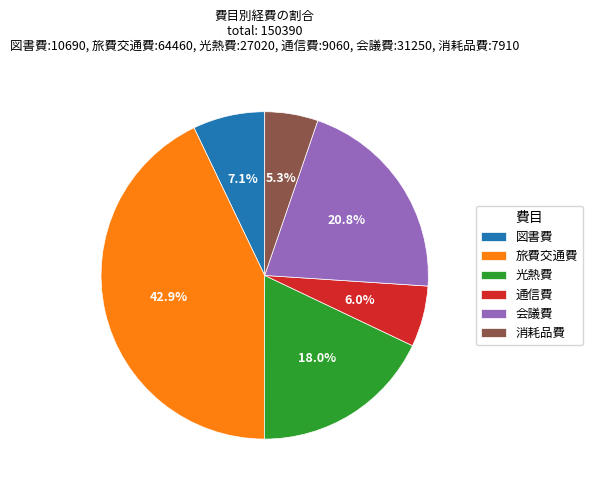

To the nearest percent, what is the difference between the largest and smallest slice percentages?

38%